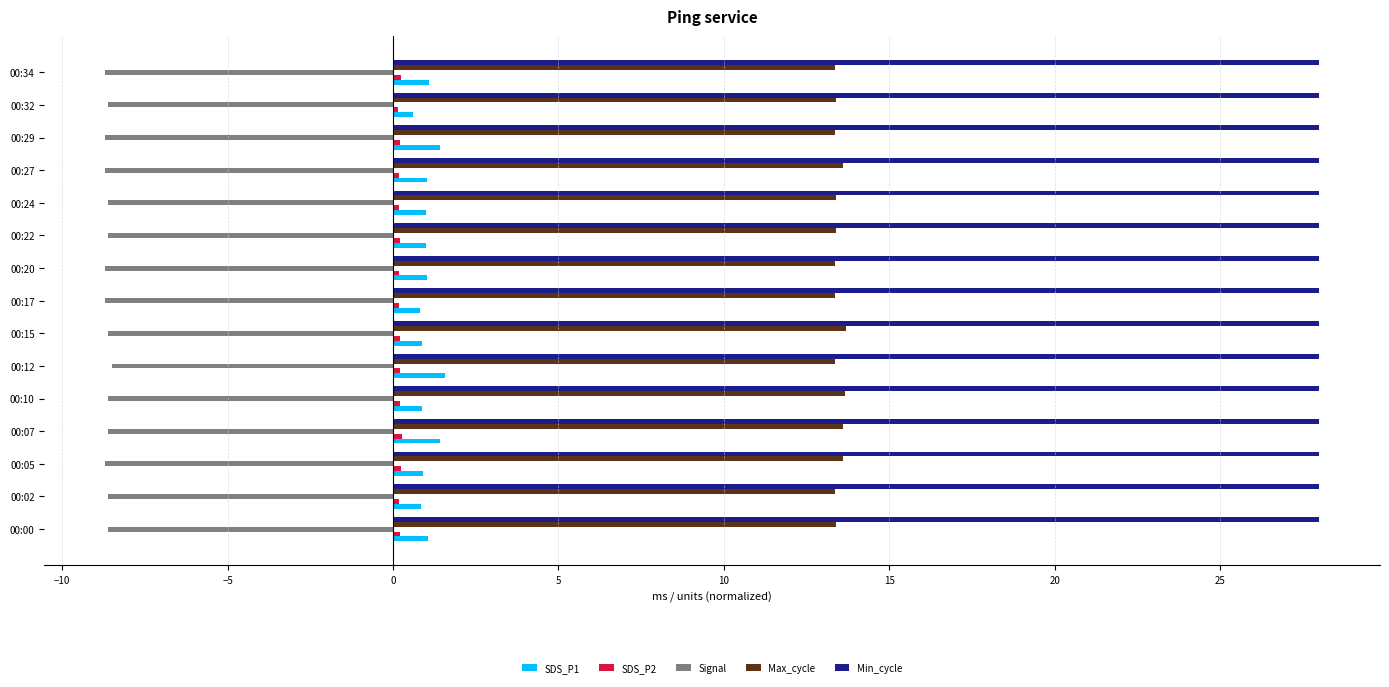

The value of Signal at 00:05 is -5.3. True or false?

False